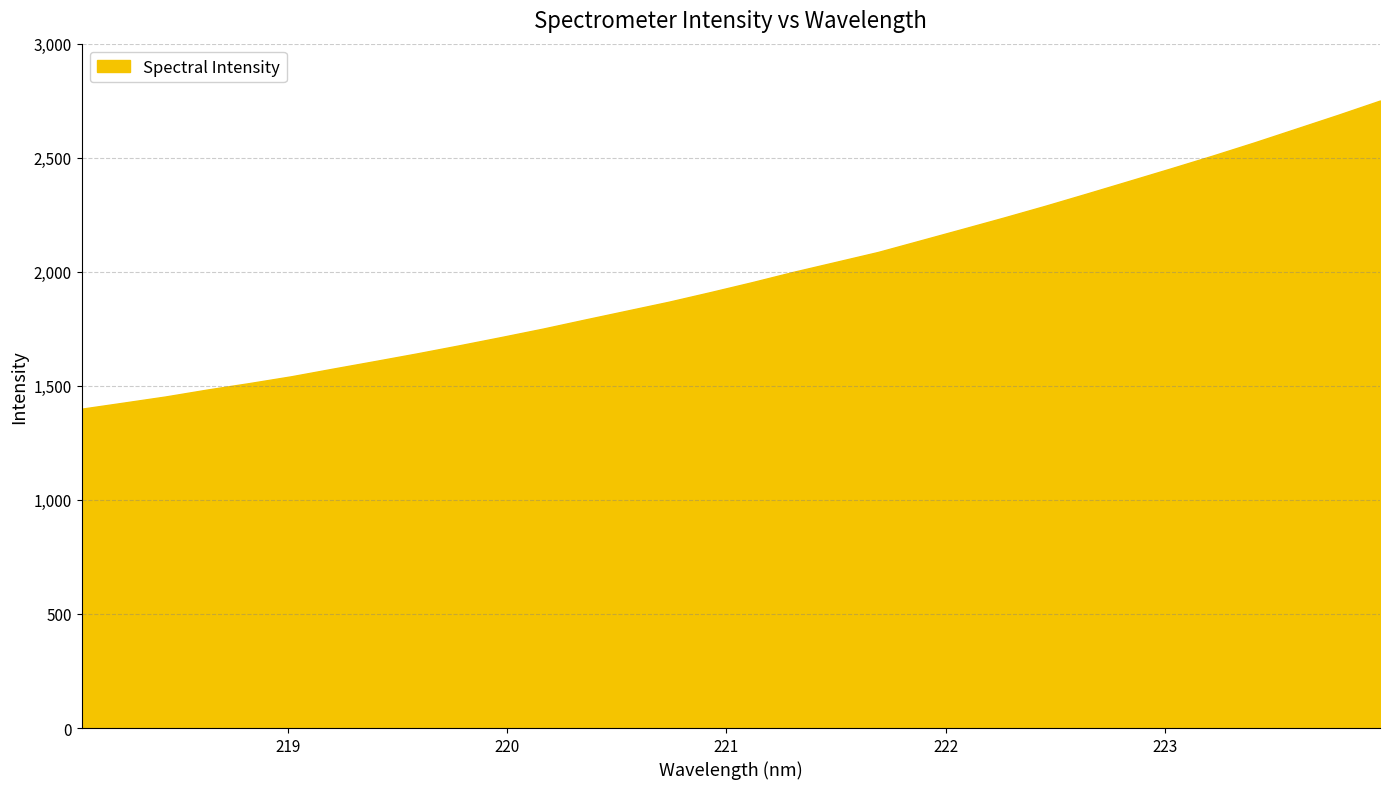

What is the difference between the maximum and minimum values?

1350.8